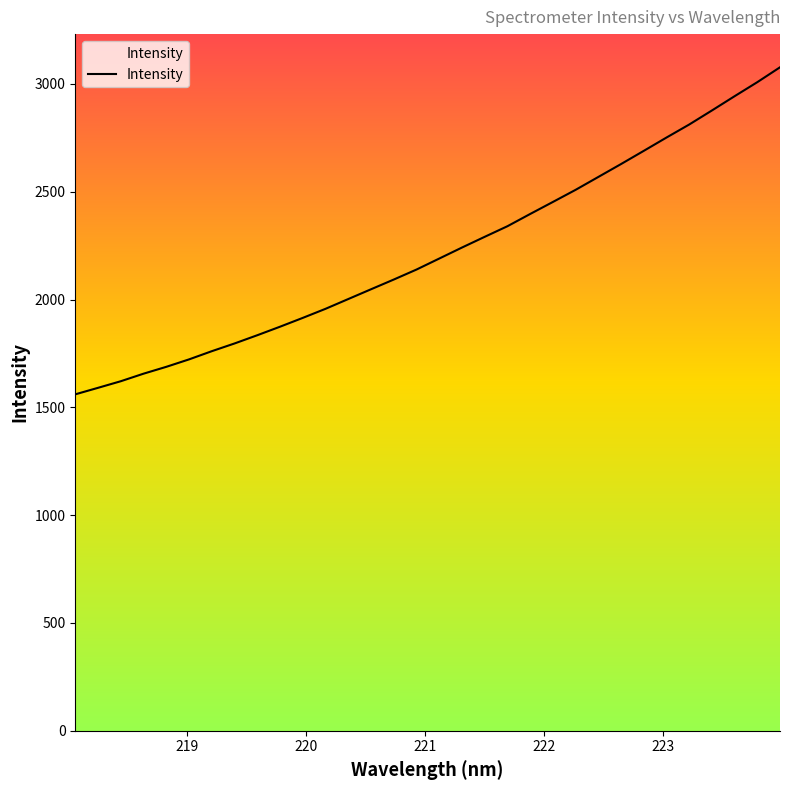

What is the difference between the maximum and minimum values?

1516.9